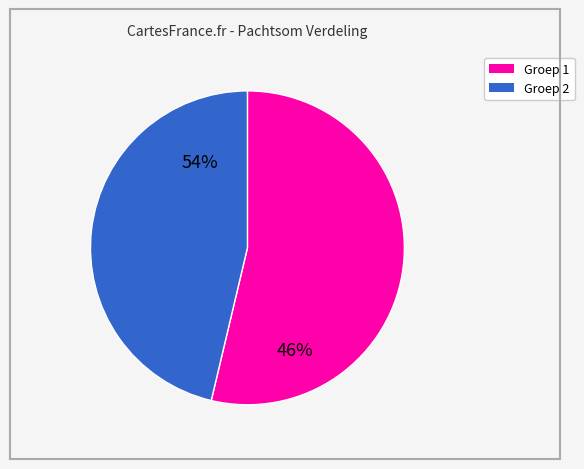

True or false: Pijnenburg V.O.F. accounts for 1% of the total.

False